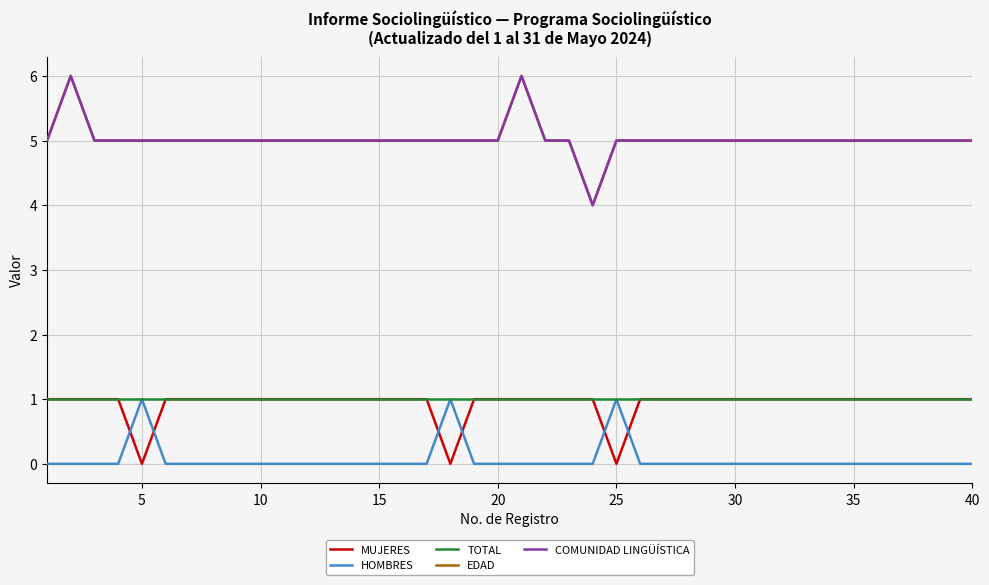

True or false: MUJERES and EDAD cross at least once.

False